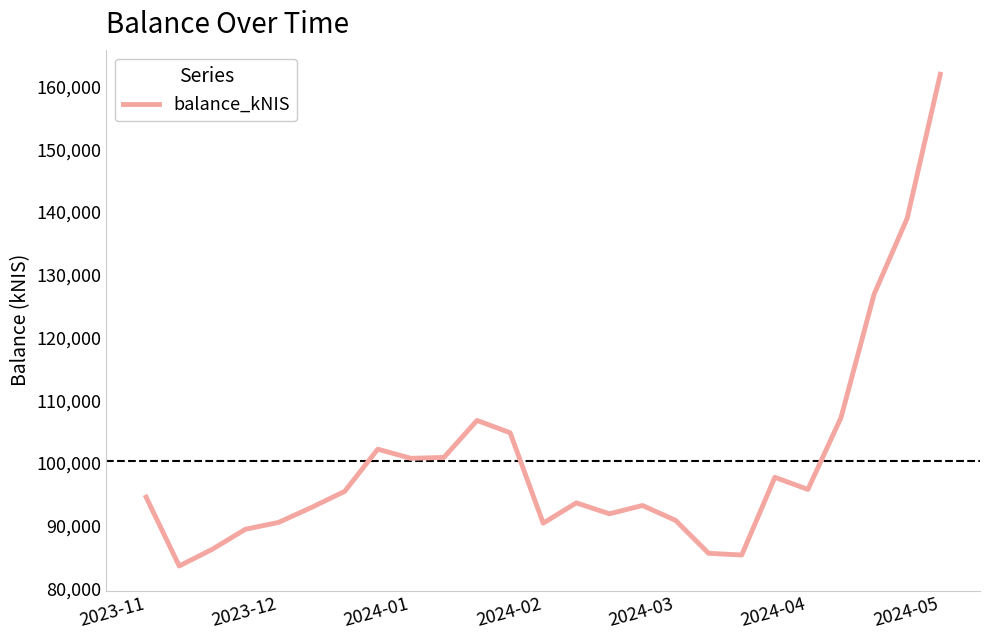

What is the greatest value displayed?

161937.0